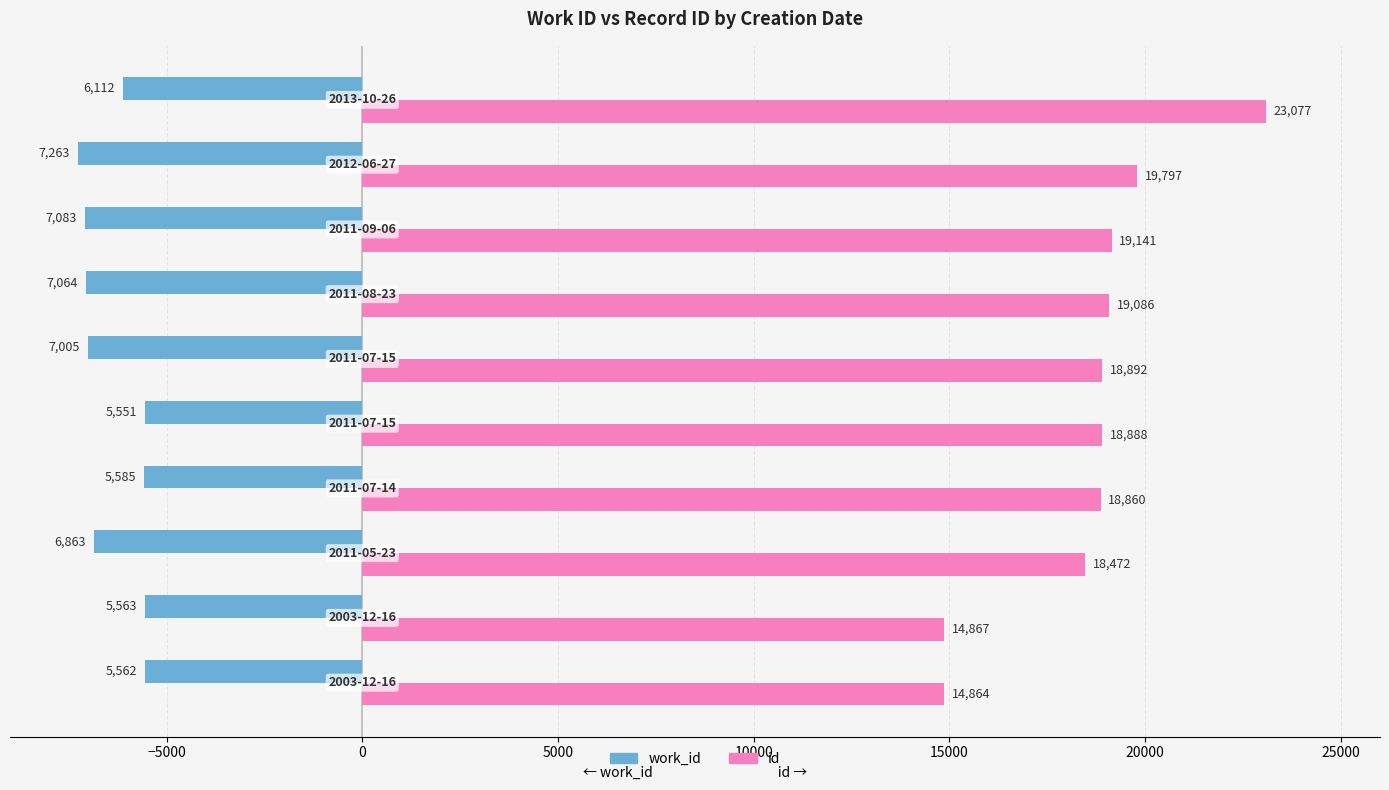

What is the average value of the work_id series?

-6365